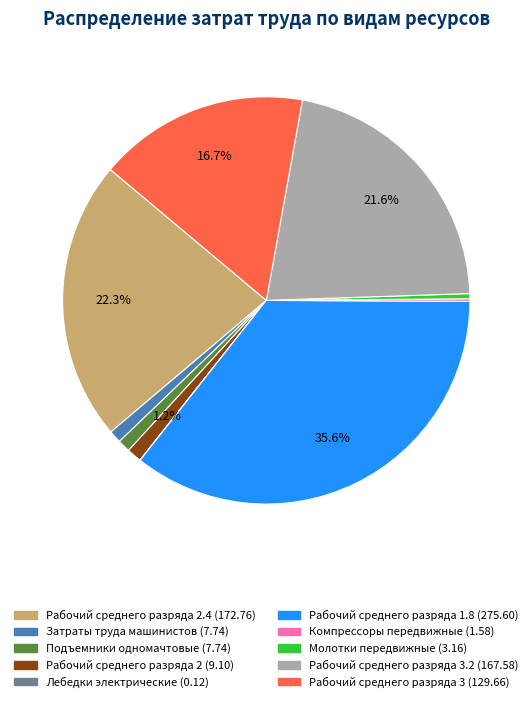

Does any single category account for the majority?

No